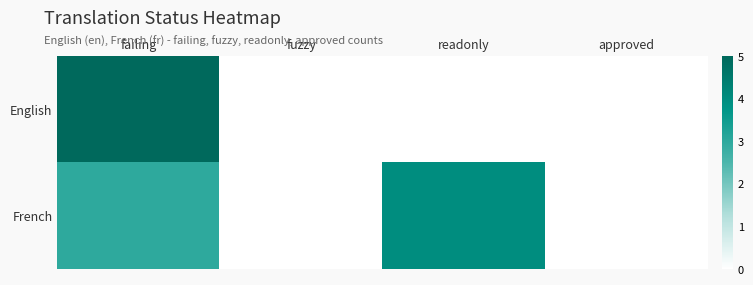

What is the maximum value shown in the chart?

5